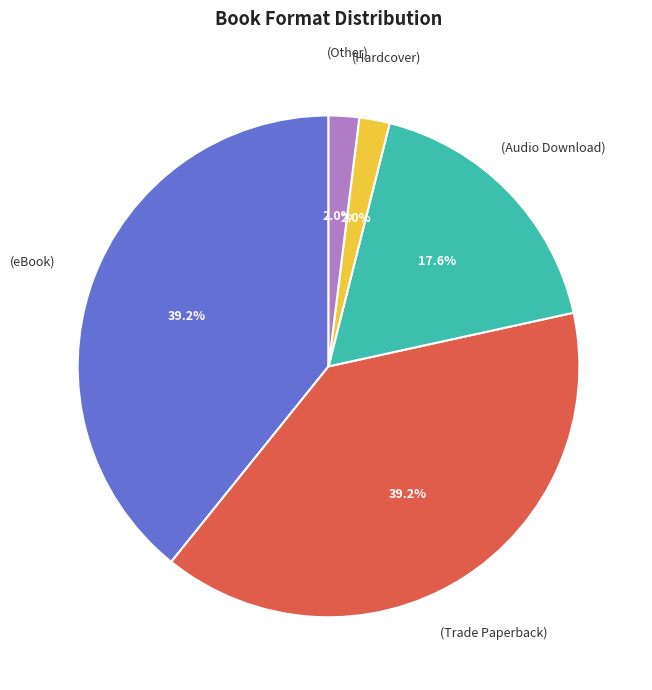

Count the number of slices in the pie.

5